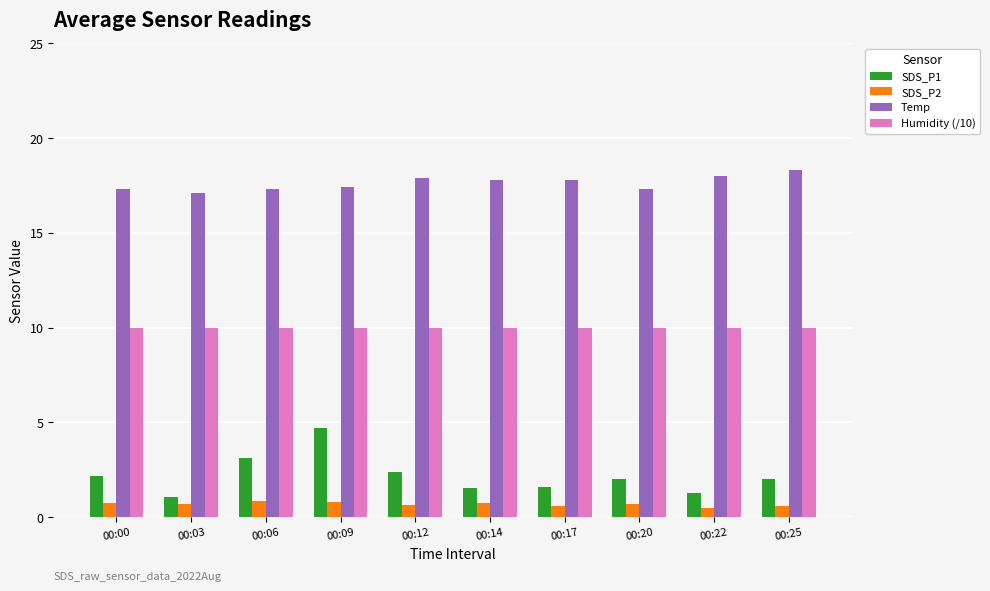

What is the minimum value shown in the chart?

0.5